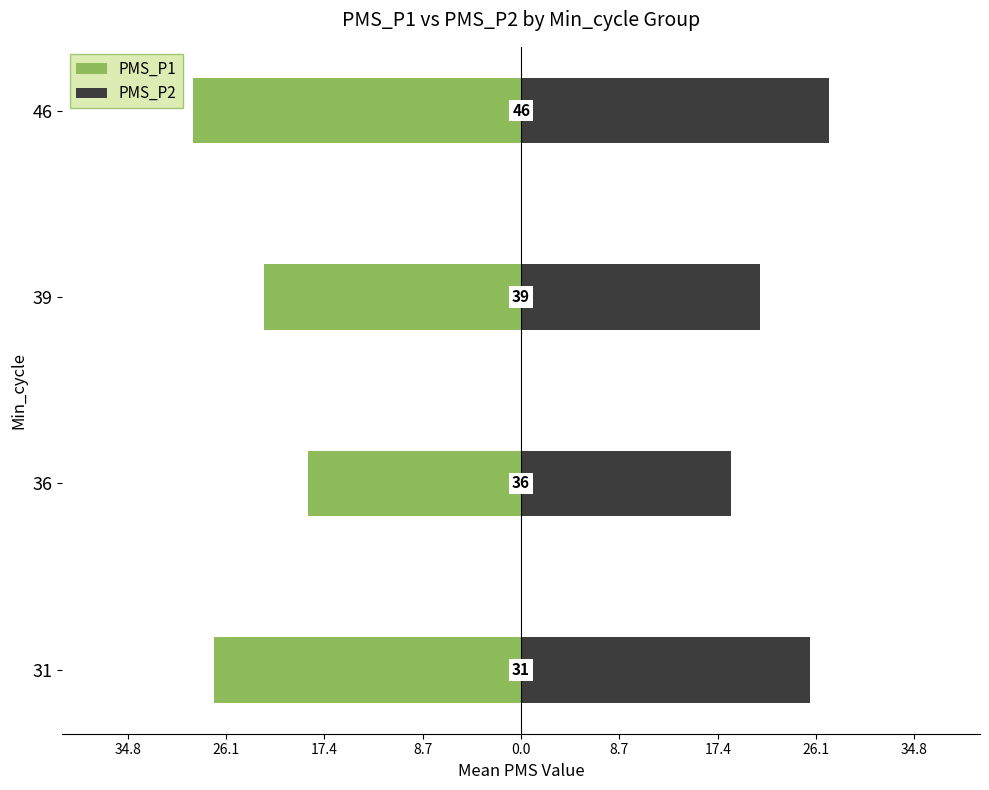

At how many categories does at least one series exceed 20?

3